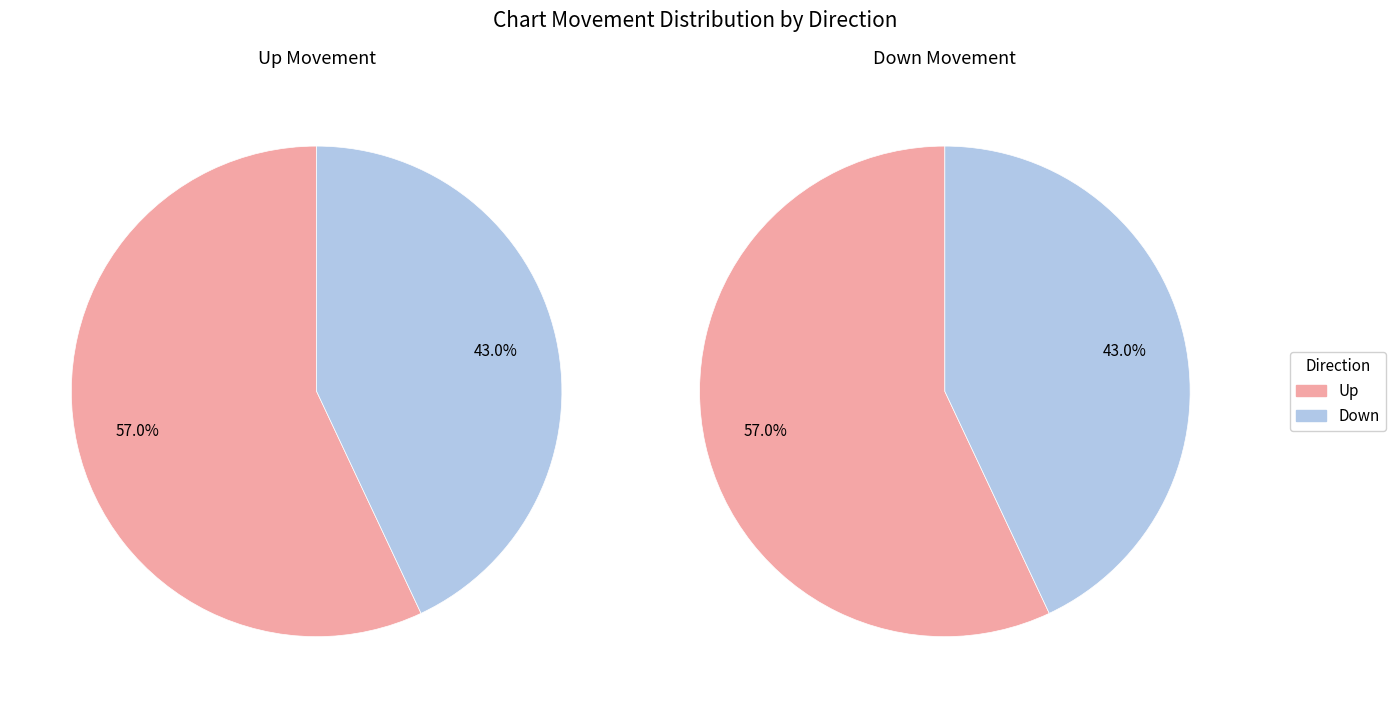

Combined, do up and down account for over 50%?

Yes